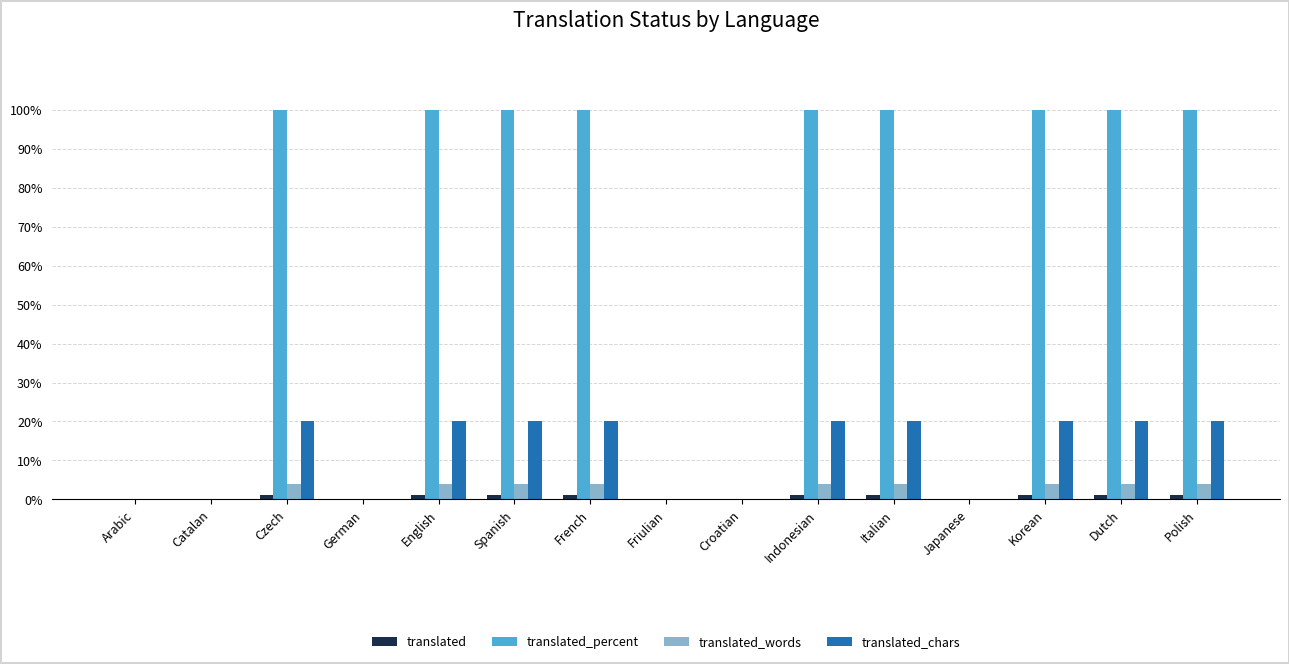

Are the bars horizontal?

No